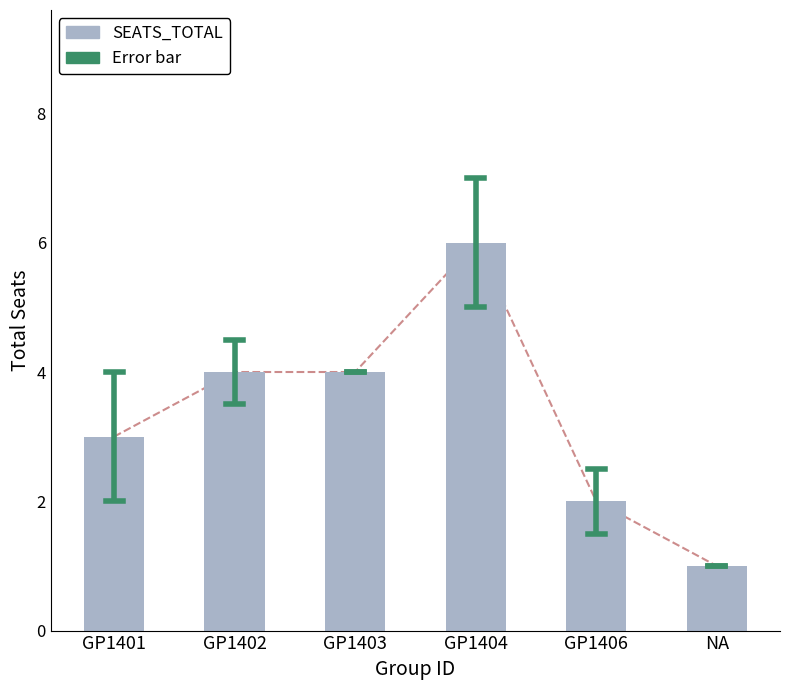

The chart shows a value of 6 at GP1404. True or false?

True